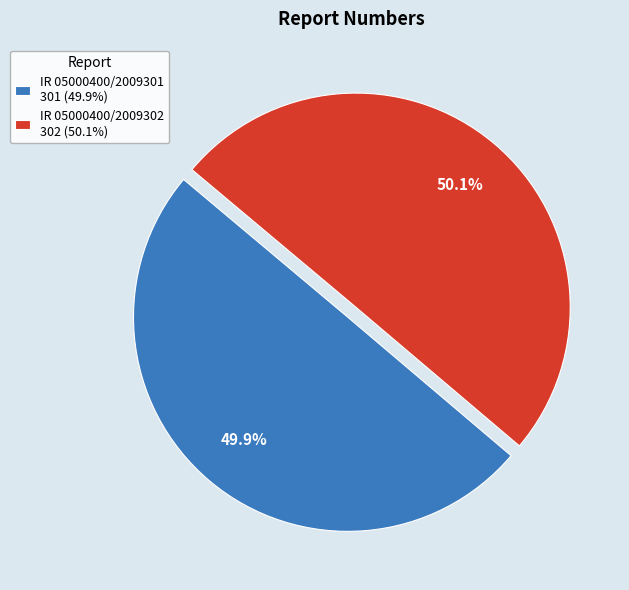

To the nearest percent, what percentage of the pie is IR 05000400/2009302?

50%